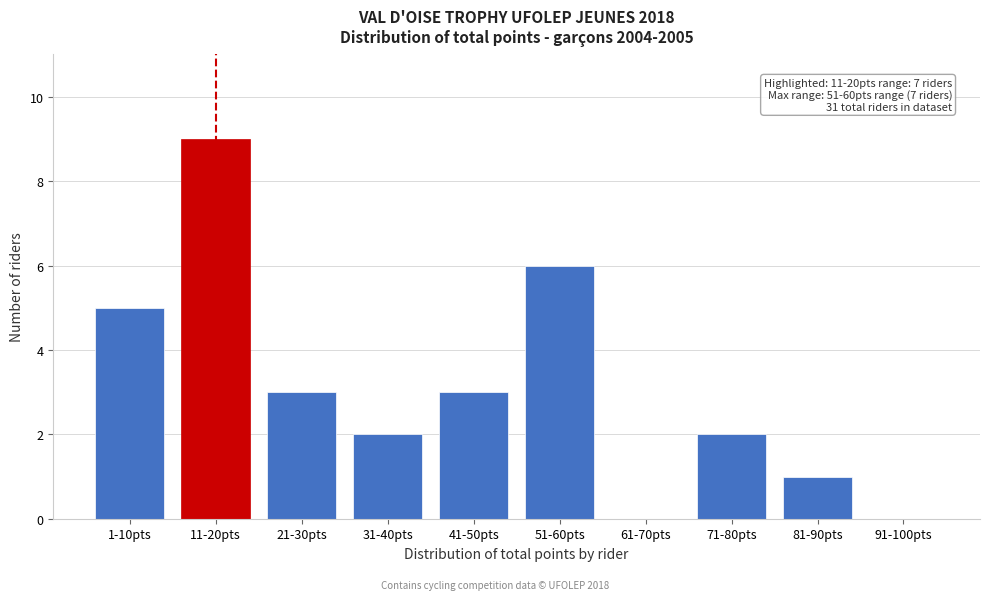

Reading left to right, transcribe all the data shown in this chart.

1-10pts=5	11-20pts=9	21-30pts=3	31-40pts=2	41-50pts=3	51-60pts=6	61-70pts=0	71-80pts=2	81-90pts=1	91-100pts=0